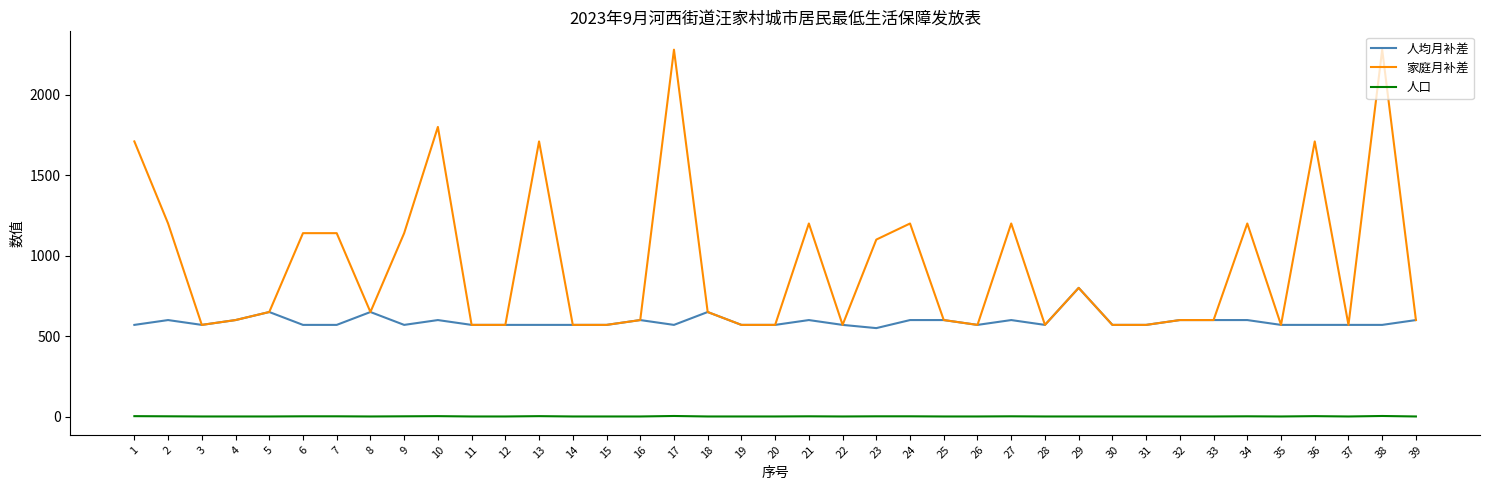

Which series has the largest total across all categories?

家庭月补差